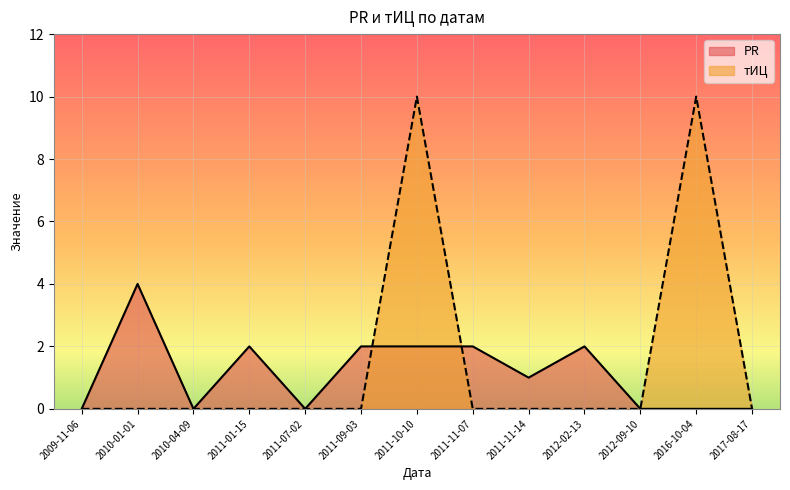

True or false: тИЦ has more than 1 interior local peaks.

True